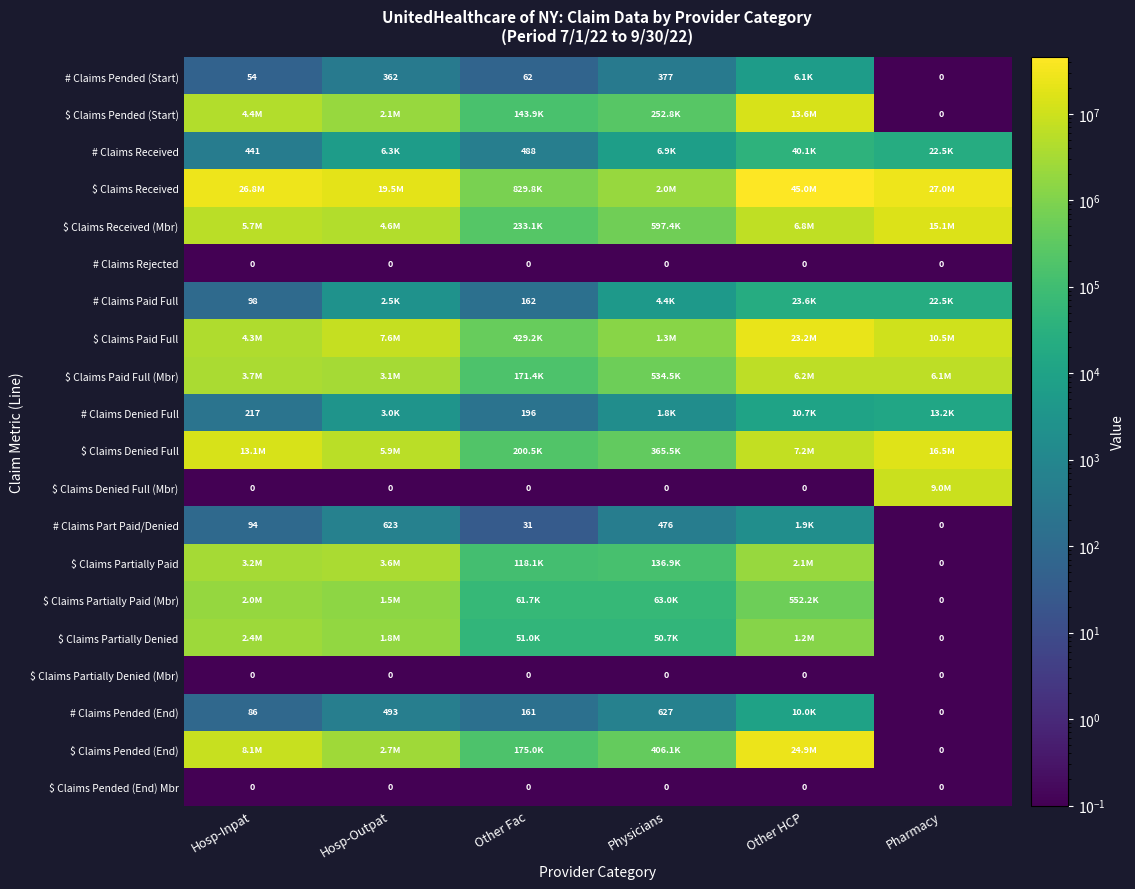

Which series has the largest total across all categories?

$ Claims Received